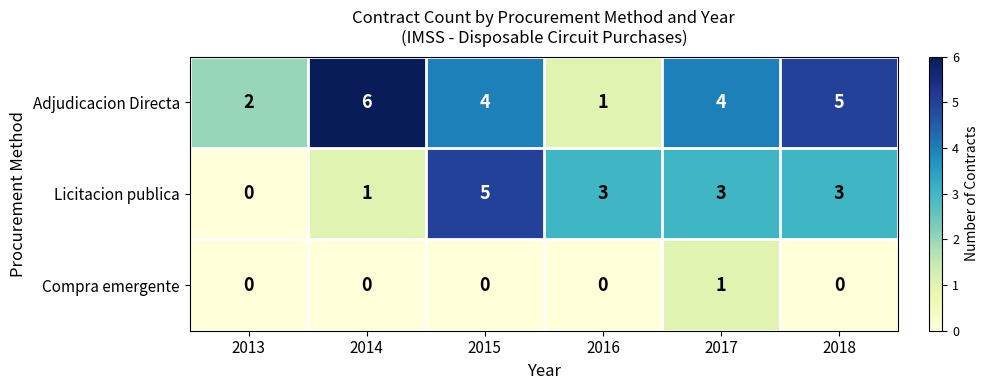

Count the Adjudicacion Directa values in the range 2 to 5.

4